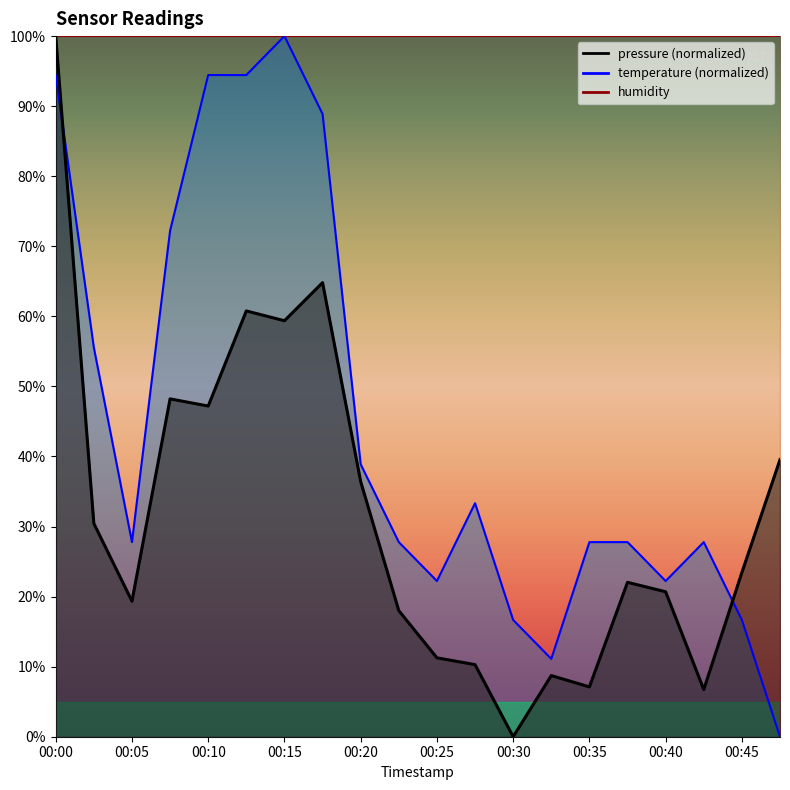

Reading left to right, what are all the values shown in this chart?

pressure: 00:00=100.0	00:02=30.4	00:05=19.3	00:07=48.2	00:10=47.2	00:12=60.8	00:15=59.4	00:17=64.8	00:20=36.4	00:22=18.0	00:25=11.3	00:27=10.3	00:30=0.0	00:32=8.7	00:35=7.1	00:37=22.0	00:40=20.7	00:42=6.7	00:45=23.4	00:47=39.5
temperature: 00:00=94.4	00:02=55.6	00:05=27.8	00:07=72.2	00:10=94.4	00:12=94.4	00:15=100.0	00:17=88.9	00:20=38.9	00:22=27.8	00:25=22.2	00:27=33.3	00:30=16.7	00:32=11.1	00:35=27.8	00:37=27.8	00:40=22.2	00:42=27.8	00:45=16.7	00:47=0.0